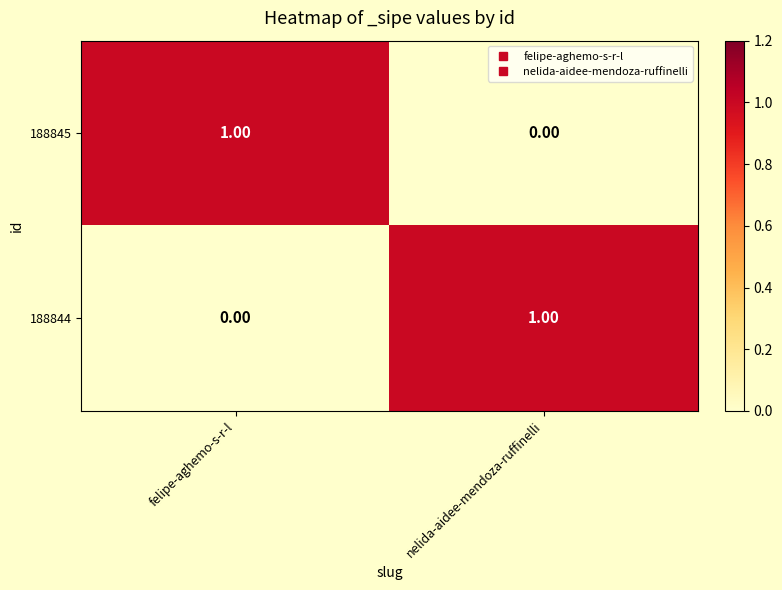

Which category has the highest value in the 188845 series?

felipe-aghemo-s-r-l